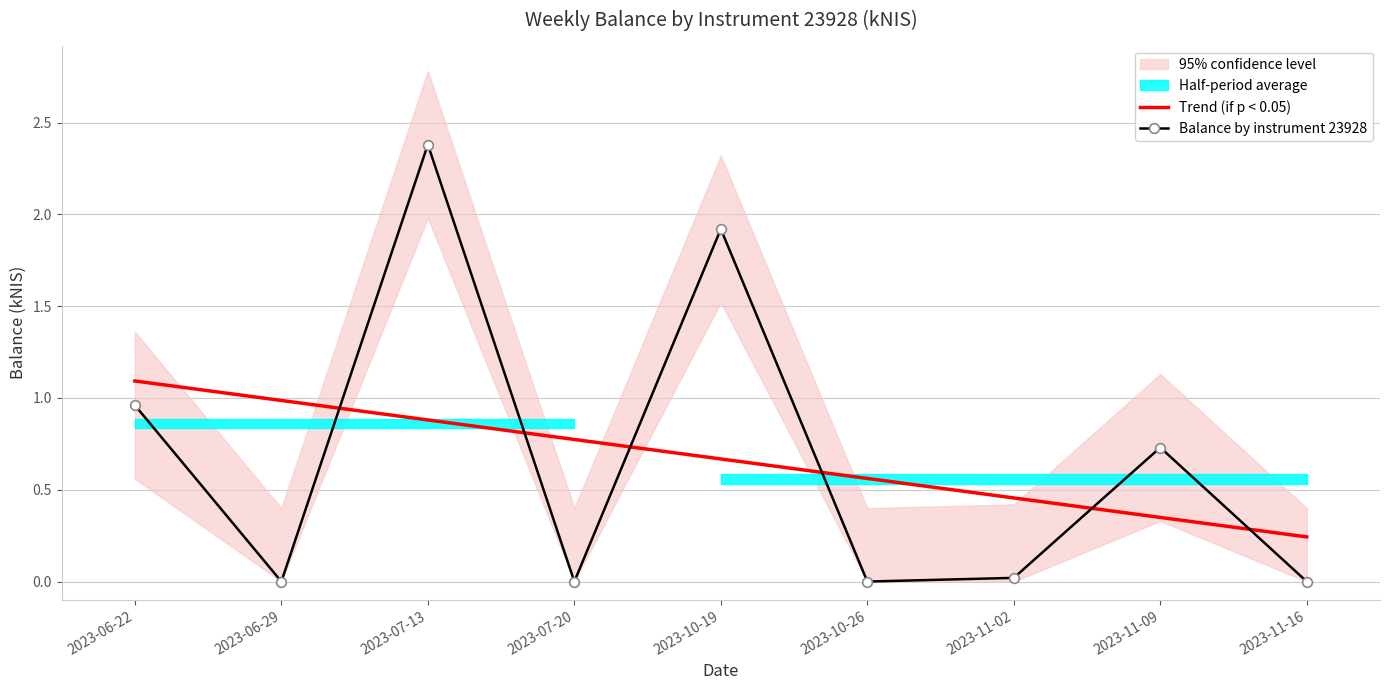

What is the lowest value of the Trend (if p < 0.05) series?

0.2